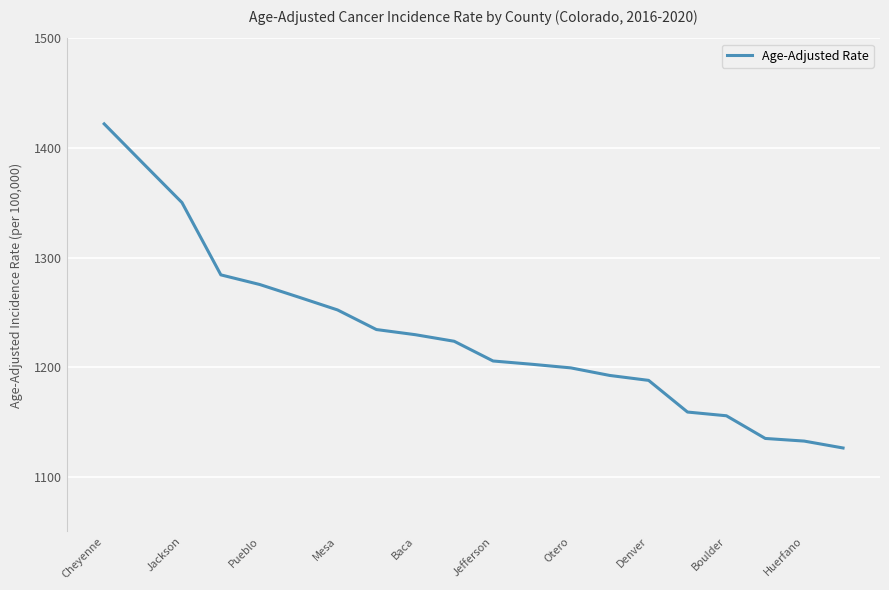

What is the maximum value shown in the chart?

1422.0